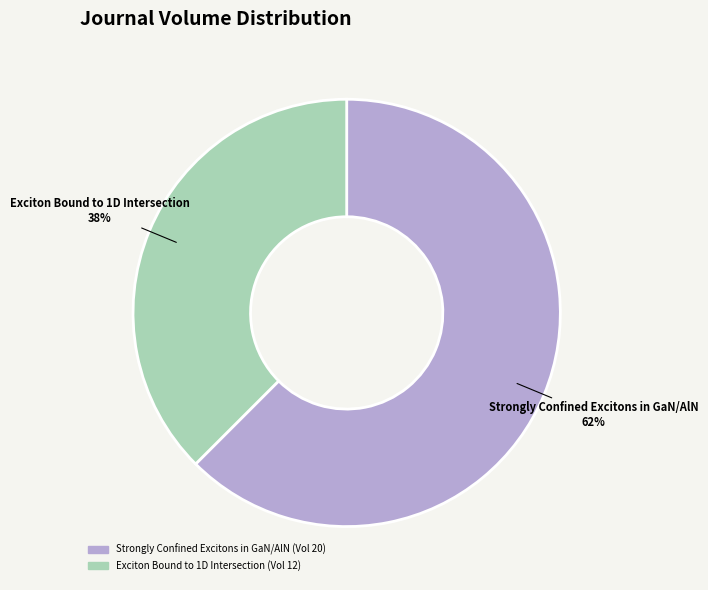

Rank the categories by value from highest to lowest.

Strongly Confined Excitons in GaN/AlN, Exciton Bound to 1D Intersection